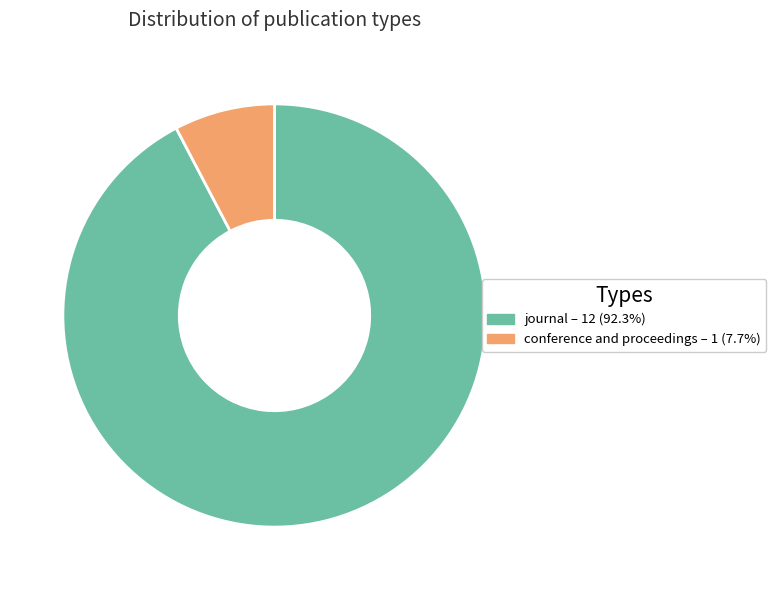

Which slice represents more than half of the pie?

journal